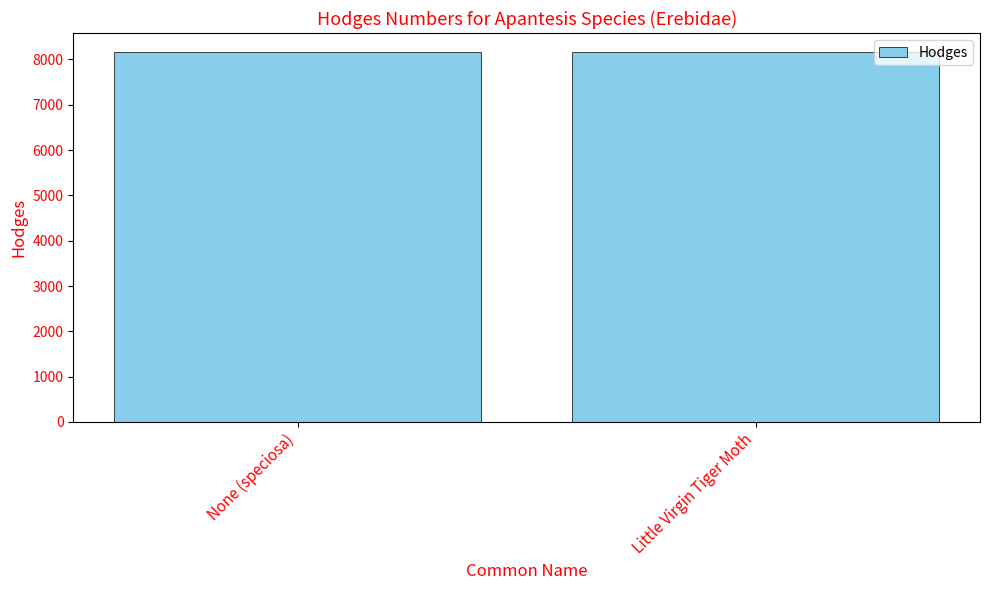

Does the chart contain any negative values?

No